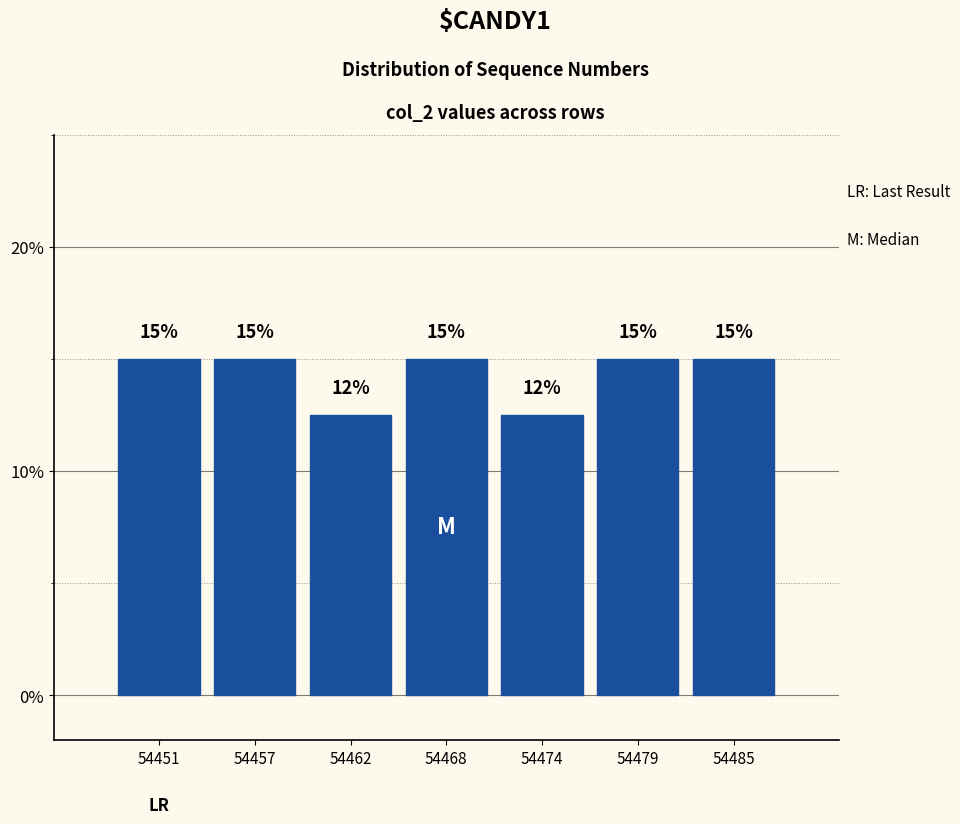

What is the ratio of the value at 54485 to the value at 54479?

1.0